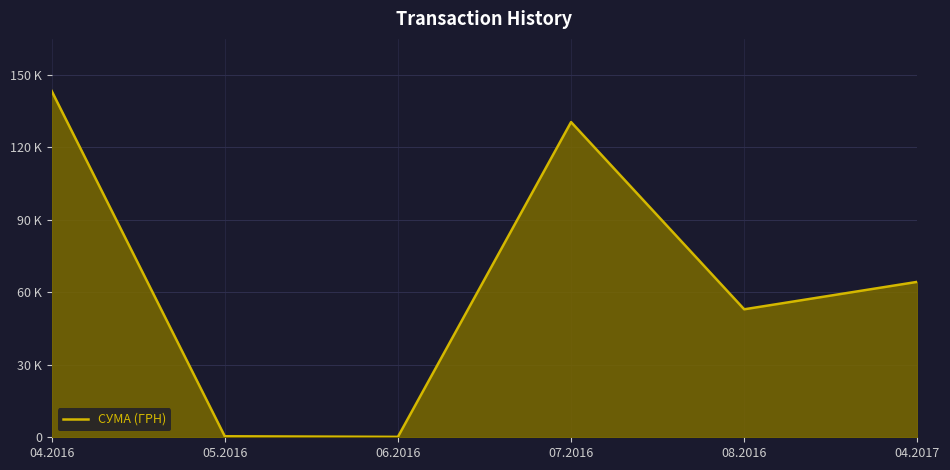

Reading left to right, list all the values displayed in this chart.

143293.9	420.0	176.0	130379.7	52936.8	64293.0